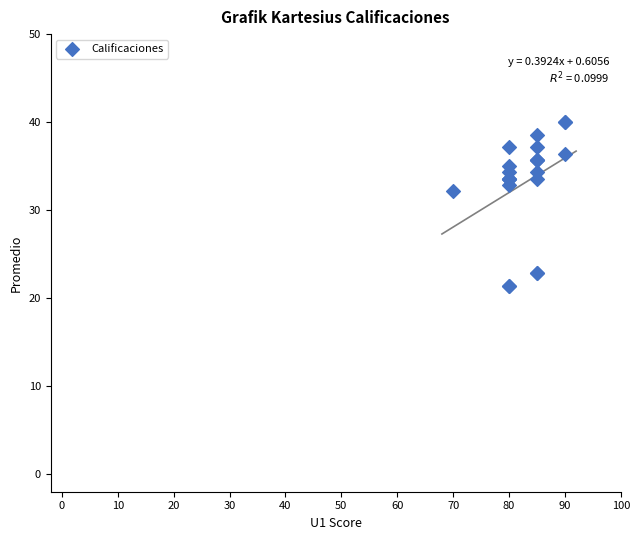

What Y value in the scatter plot is closest to 30?

32.1